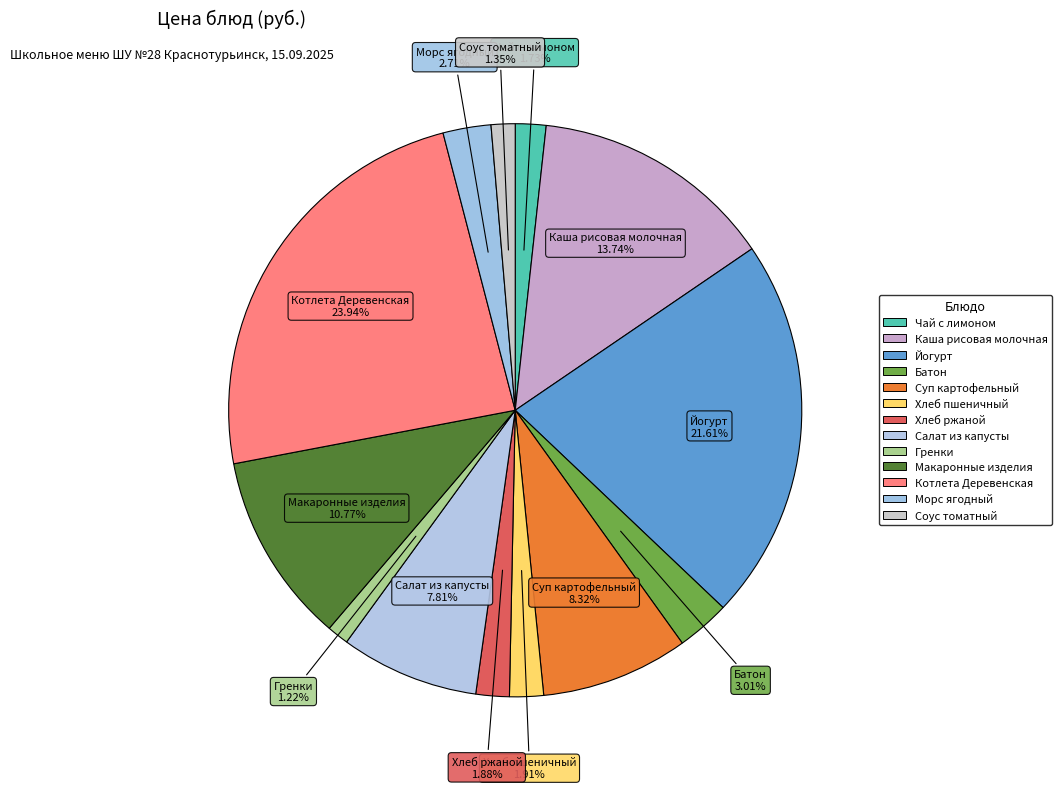

Count the number of slices in the pie.

13